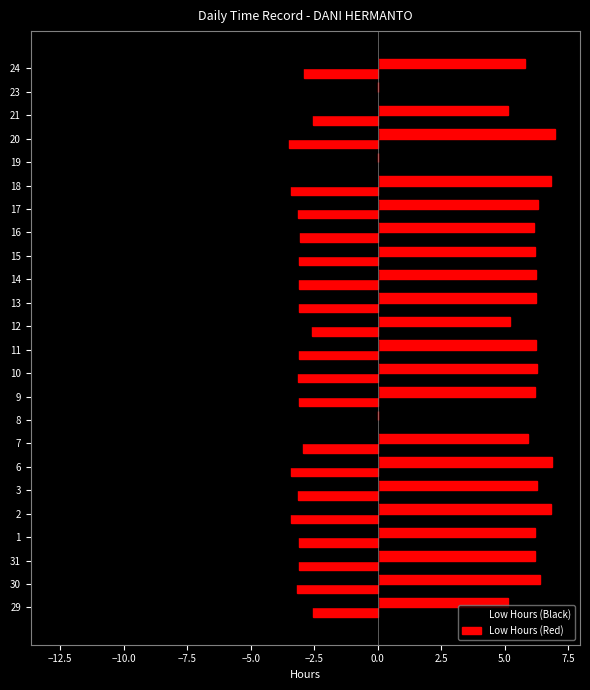

Which series has the widest spread of values?

Low Hours (Black)